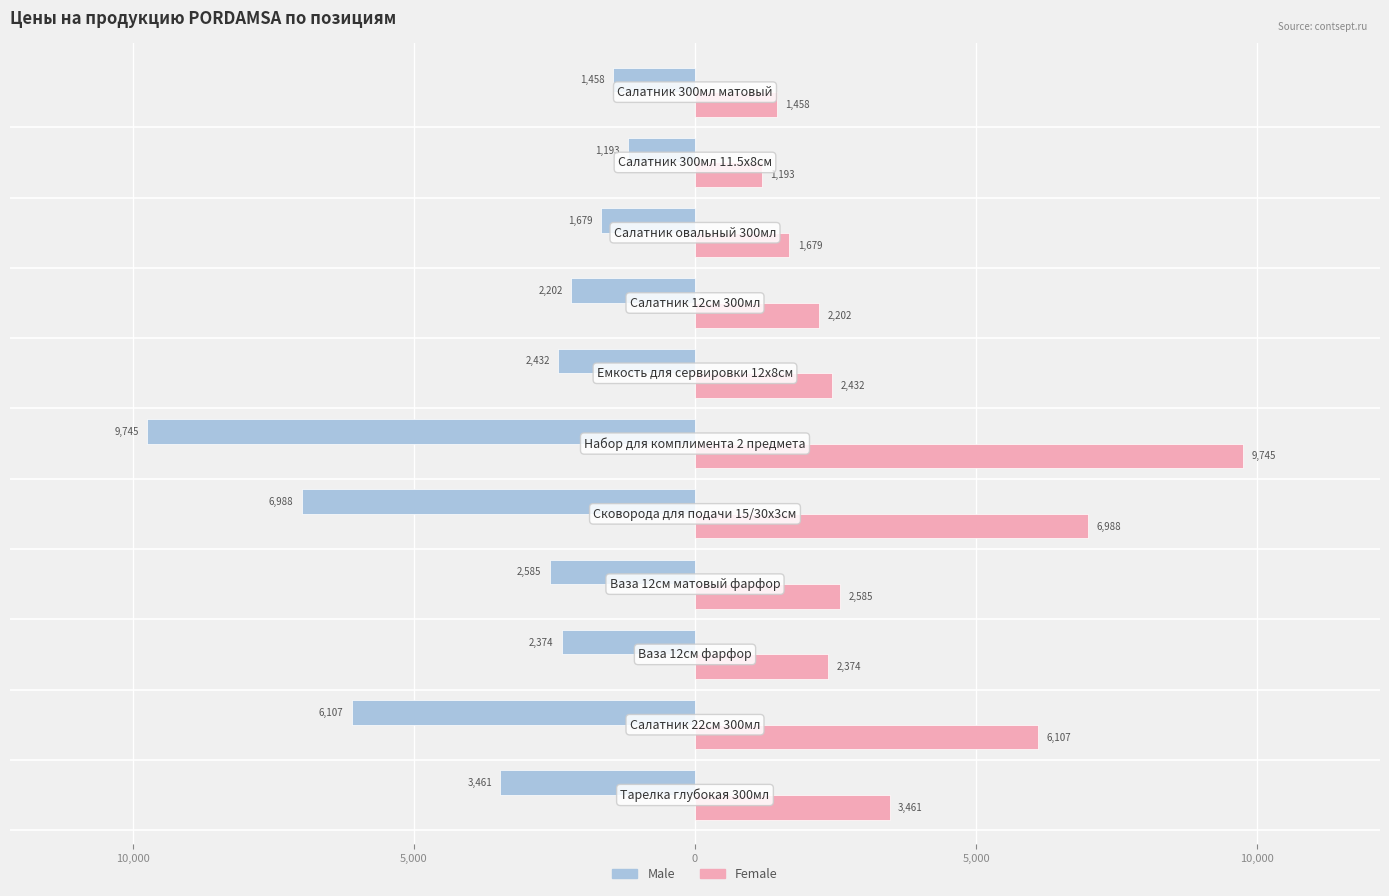

List the series in order of their overall mean, highest first.

Female, Male